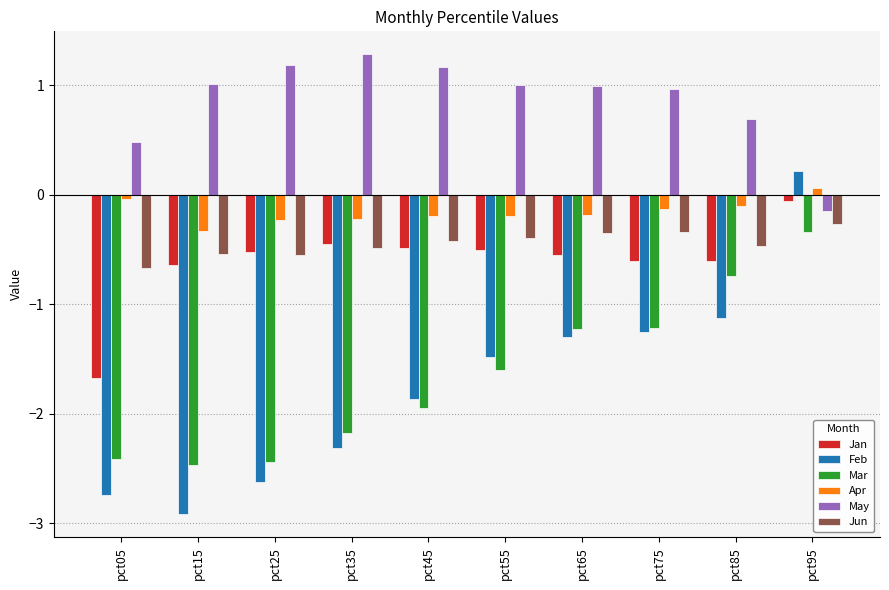

What is the difference between the Apr values at pct15 and pct35?

0.1